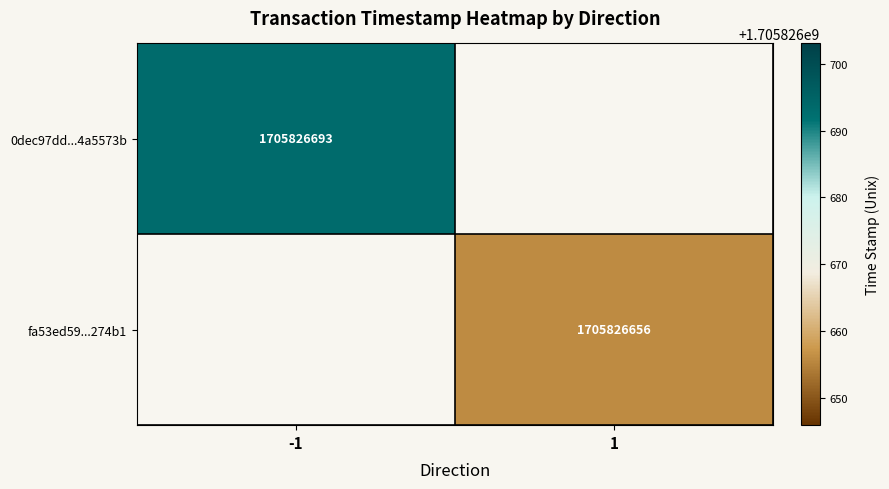

Reading left to right, what are all the values shown in this chart?

0dec97dd4a8fce35f8baf7c75d167e094a5573b: direction=-1	time_stamp=1705826693
fa53ed596abfb5ff3eb66174408347c273574b1: direction=1	time_stamp=1705826656